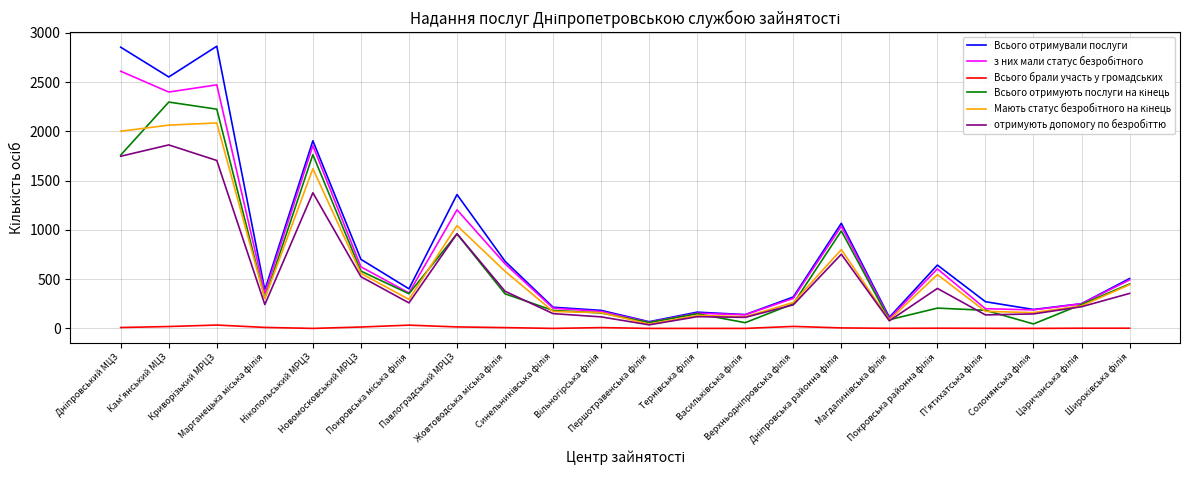

What is the spread (max minus min) of values at Павлоградський МРЦЗ?

1344